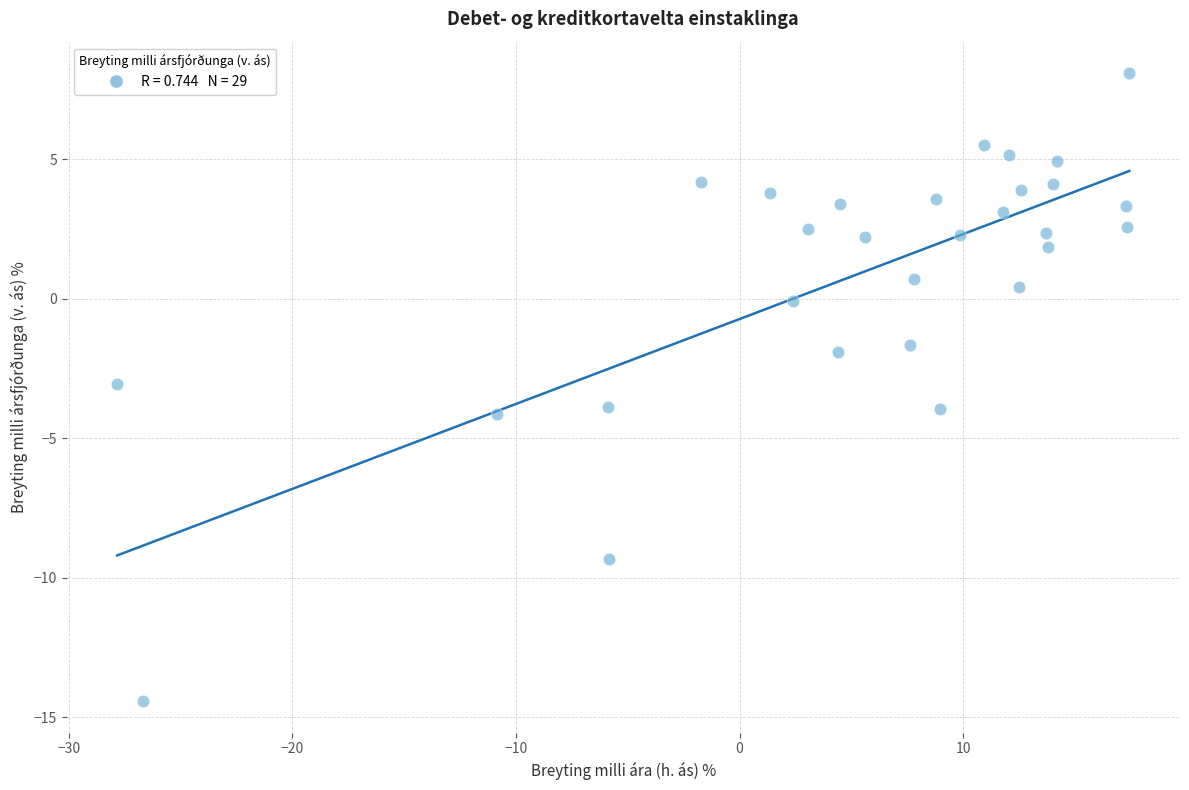

What is the range of Y values (max minus min)?

22.5